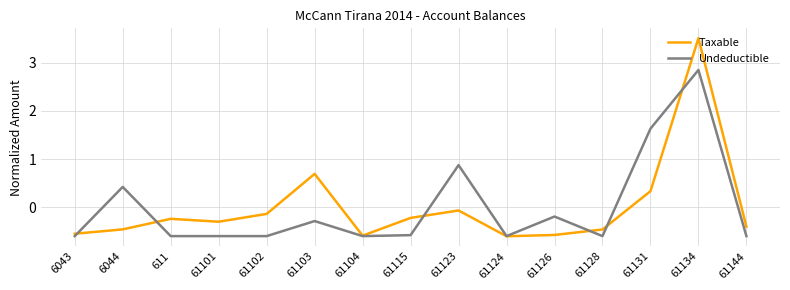

What is the minimum value for Taxable?

-0.6